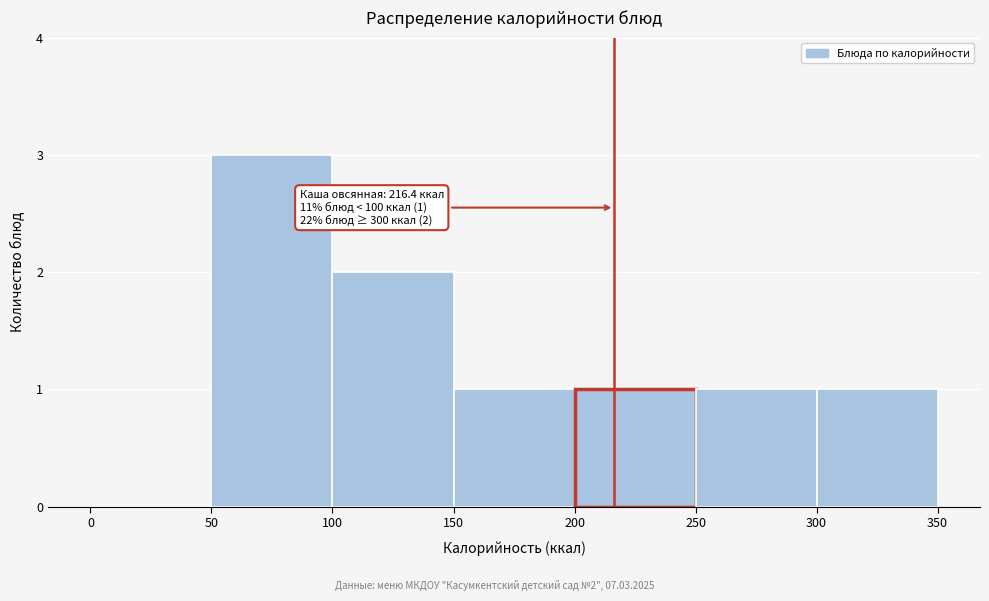

Which range on the x-axis has the tallest bar?

50 to 100